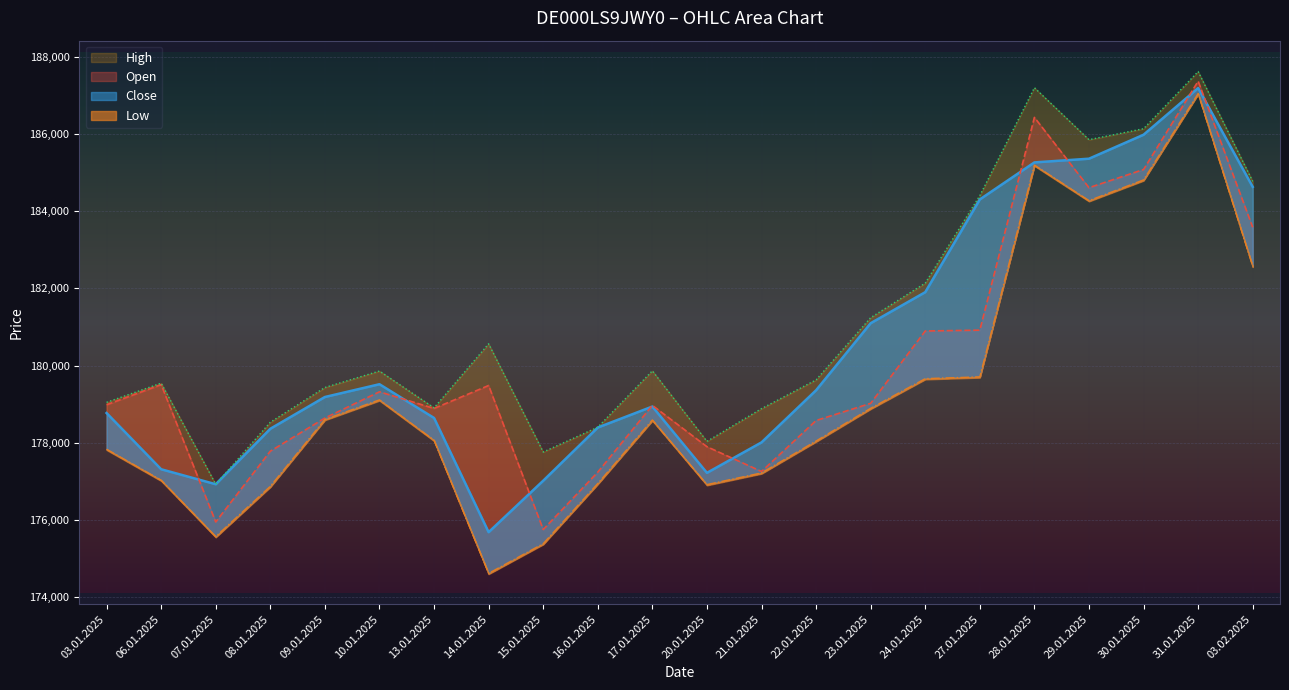

Which category has the highest value in the High series?

31.01.2025